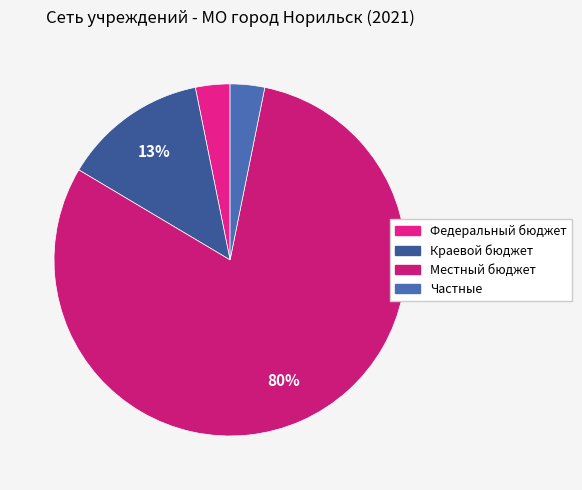

Does Частные account for over 50% of the chart?

No